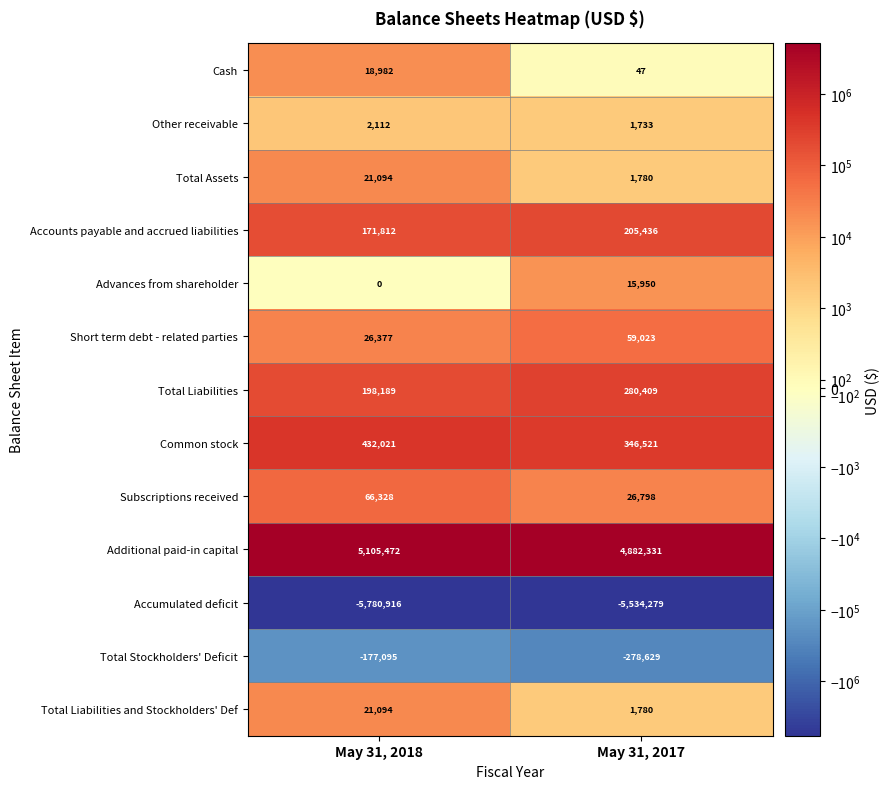

What is the difference between the highest and lowest values at May 31, 2017?

10416610